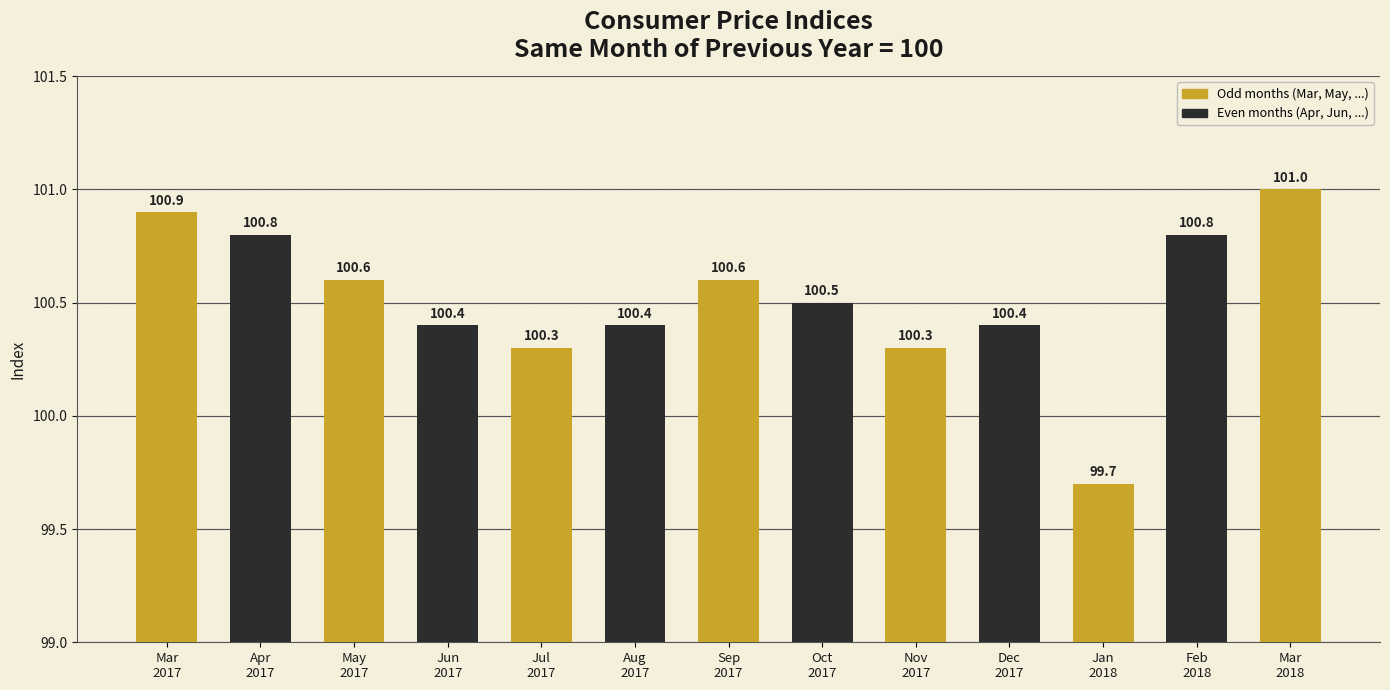

The value at Jun
2017 is 100.4. True or false?

True